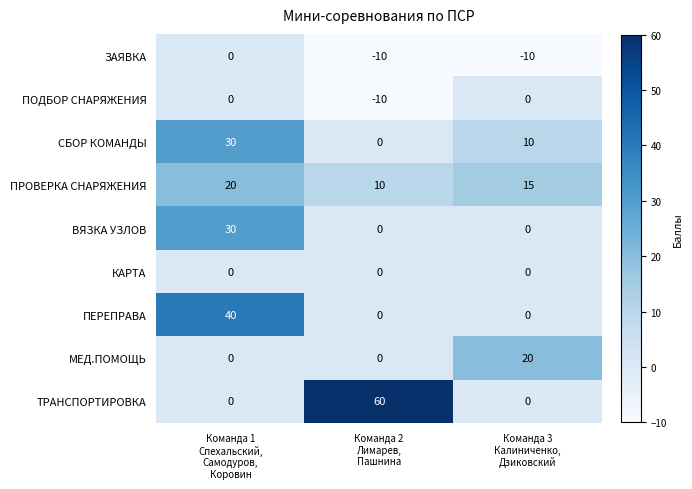

Which series has the largest range (max minus min)?

ТРАНСПОРТИРОВКА